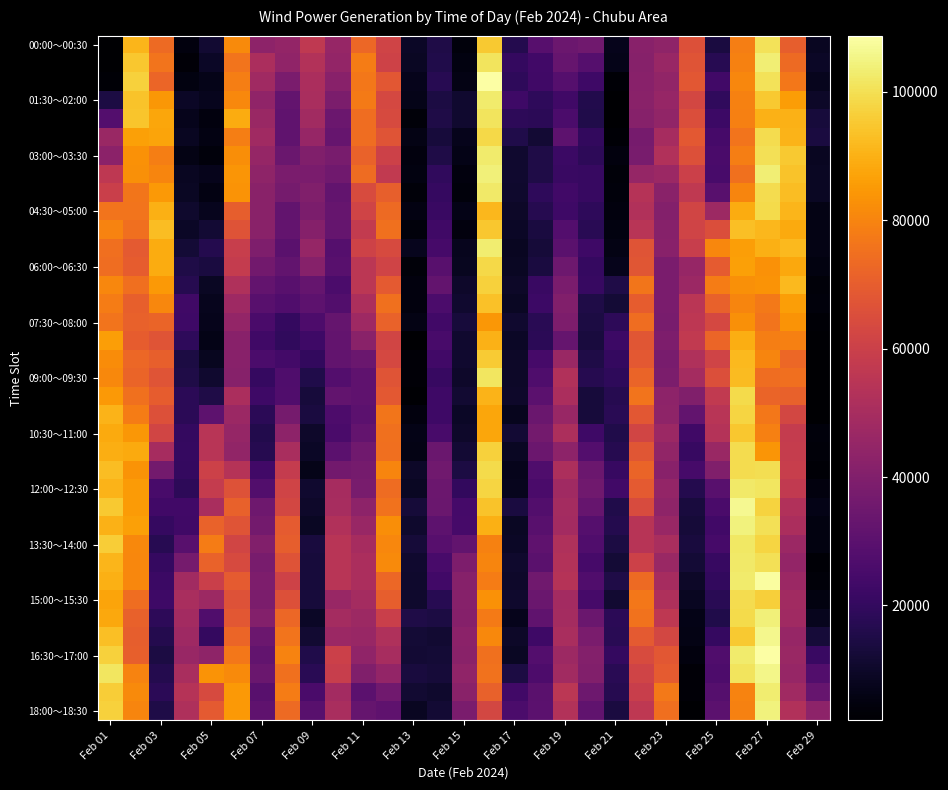

How many data points does each series have?

29